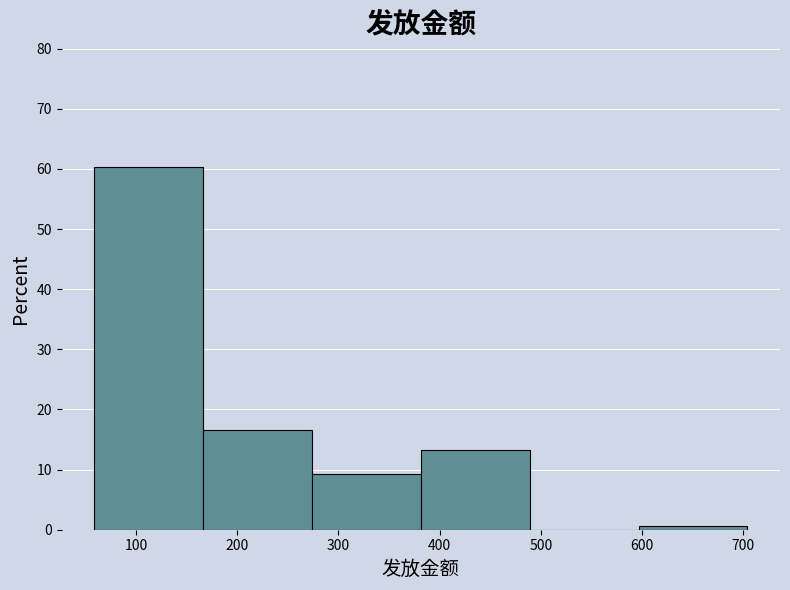

Which range on the x-axis has the tallest bar?

60 to 170